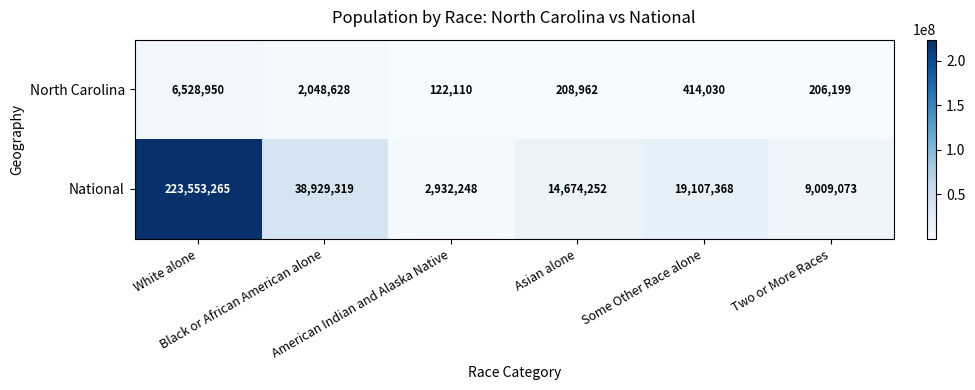

What is the difference between the second highest and minimum values in the National series?

35997071